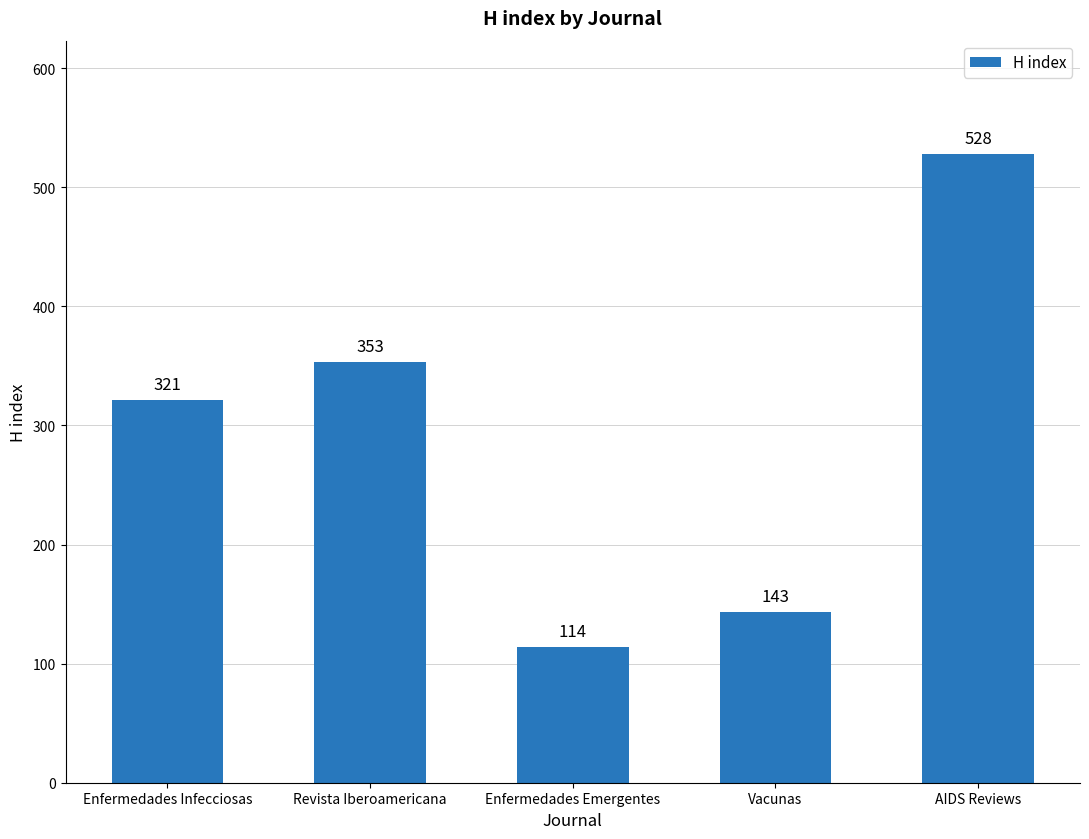

True or false: the data shows 143 at Vacunas.

True